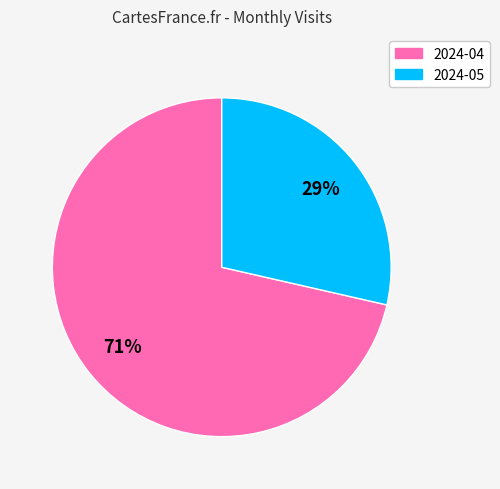

Is it true that 2024-05 is 29% of the pie?

True